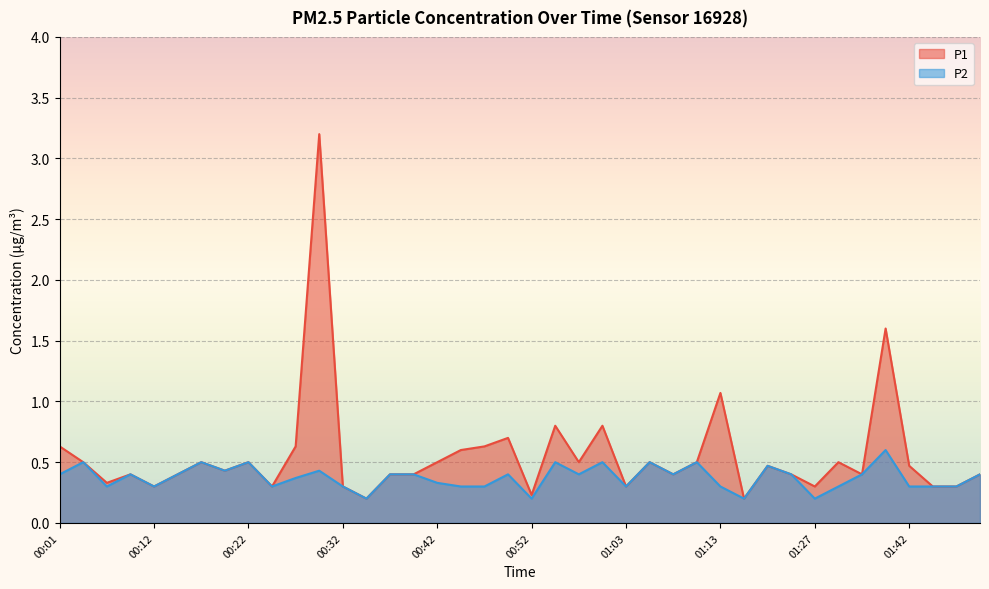

True or false: P2 has a value of 0.1 at 00:32.

False